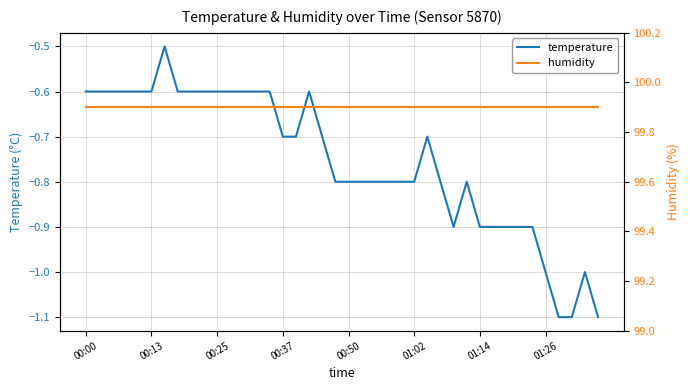

What is the lowest value of the temperature series?

-1.1